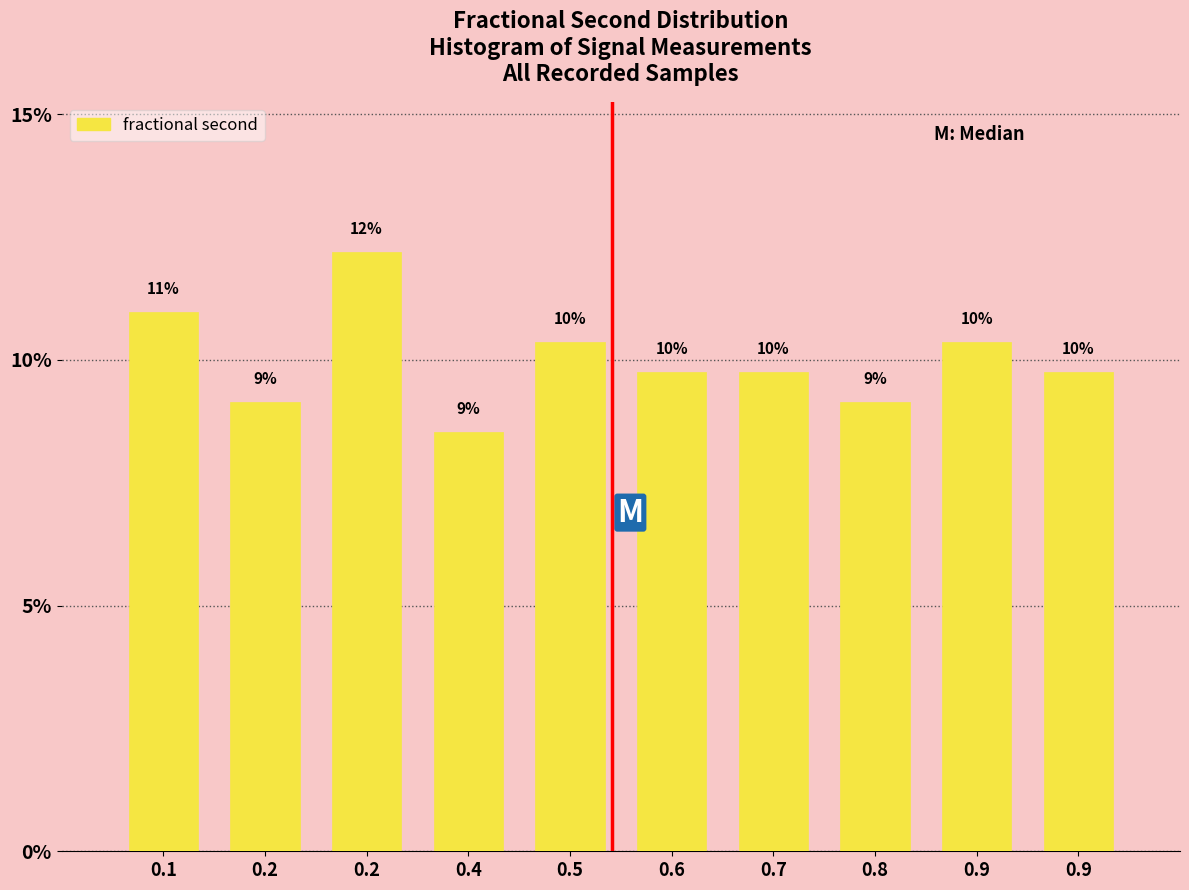

Are the bars horizontal?

No